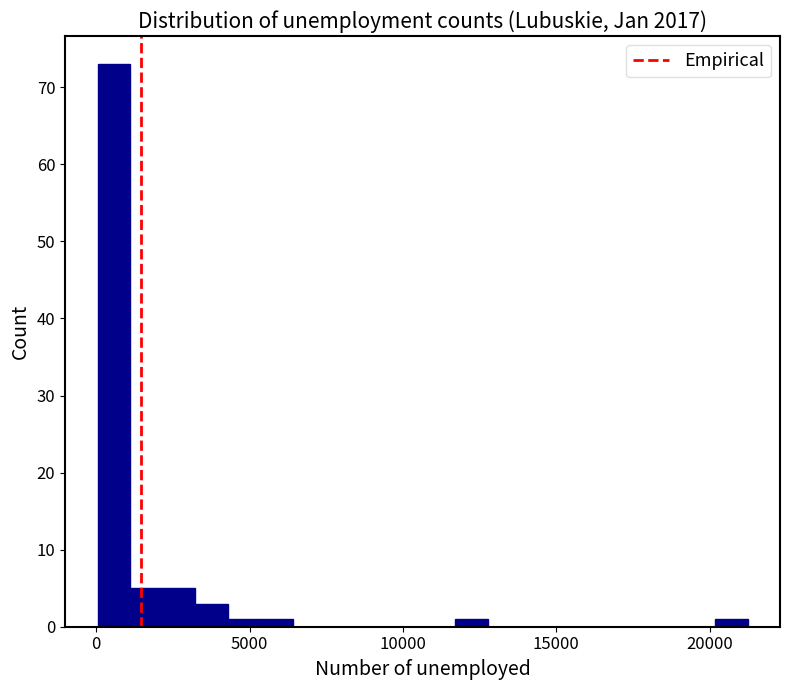

Around what value on the x-axis is the tallest bar? Give the approximate position of its centre, as read against the axis.

500